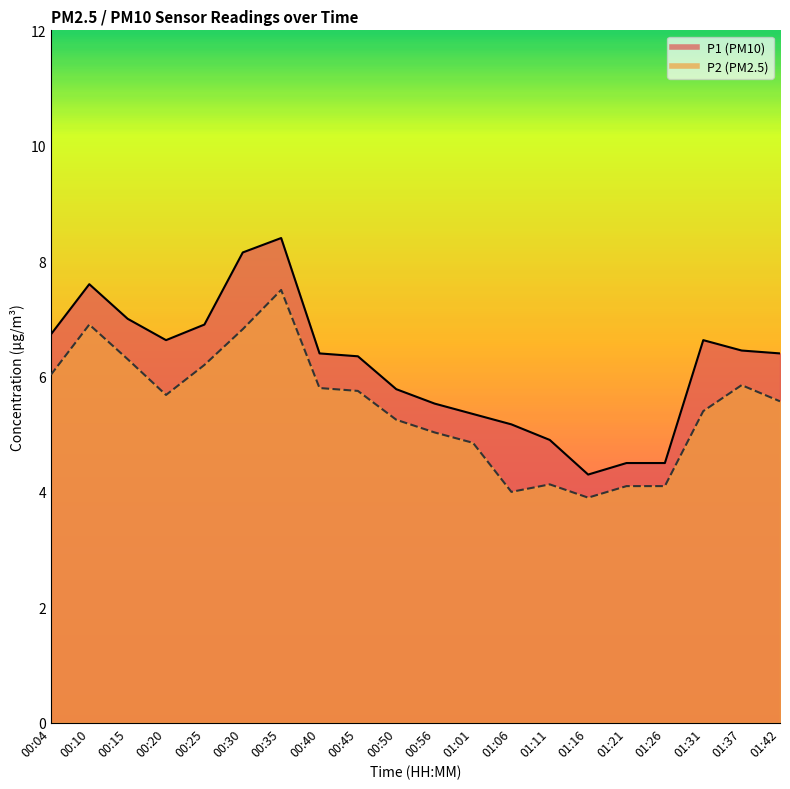

What is the value of the P1 point at the 11th from the left?

5.5